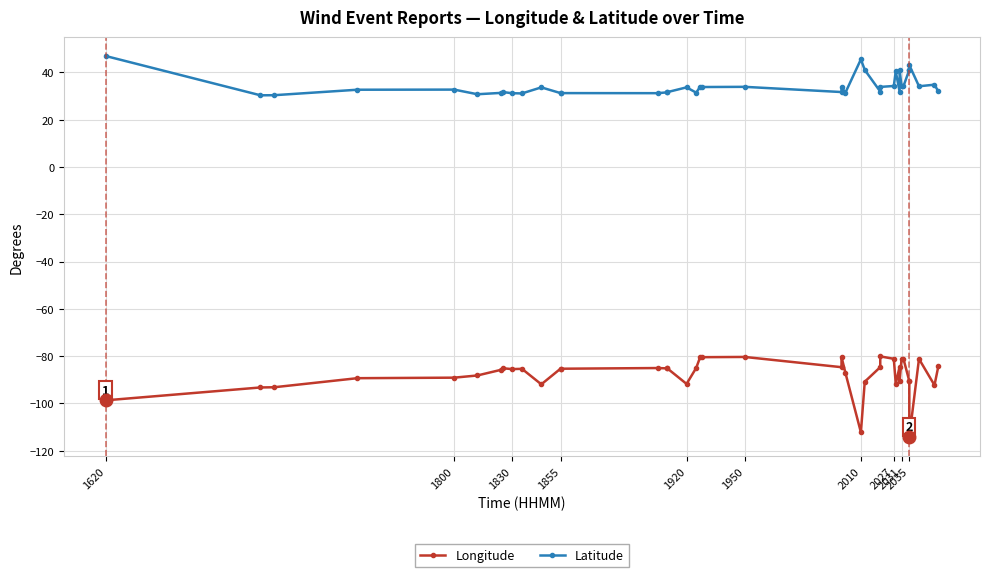

The value of Longitude at 13 is -32.6. True or false?

False